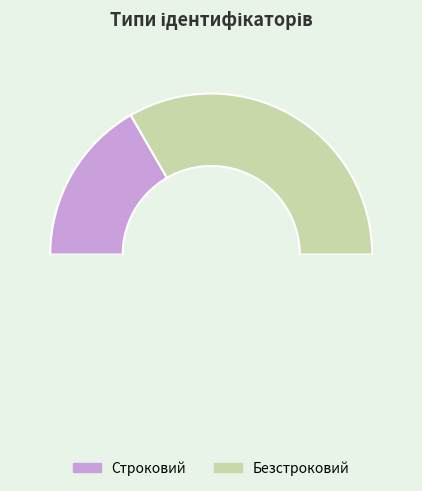

How many slices are in this pie chart?

3